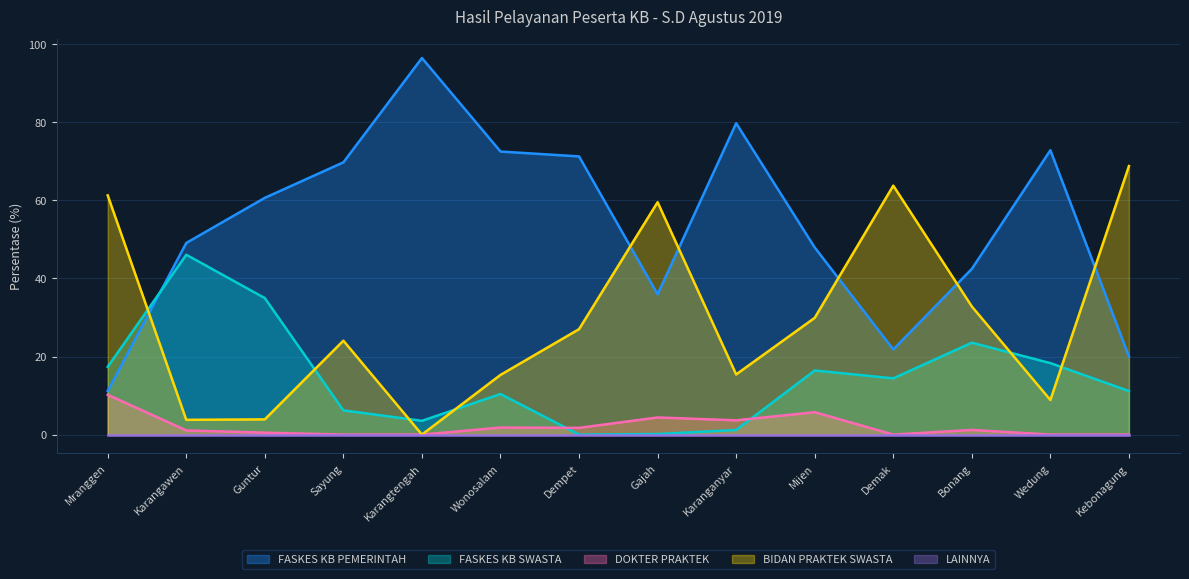

True or false: FASKES KB PEMERINTAH has a value of 47.9 at Mijen.

True